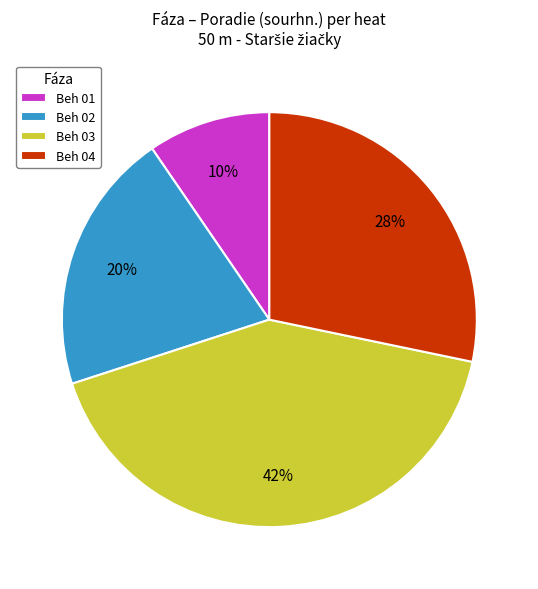

Is Beh 02 the majority of the pie?

No